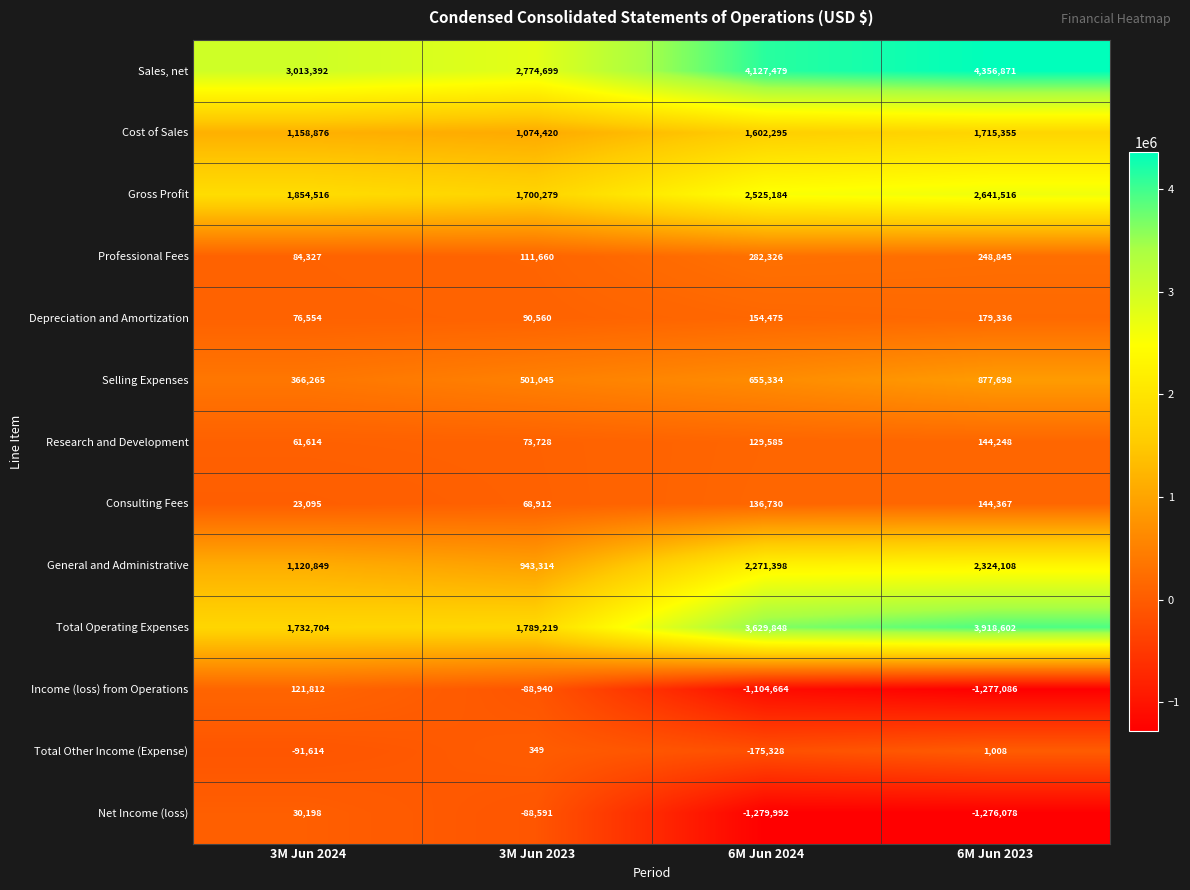

What is the spread (max minus min) of values at 3M Jun 2023?

2863639